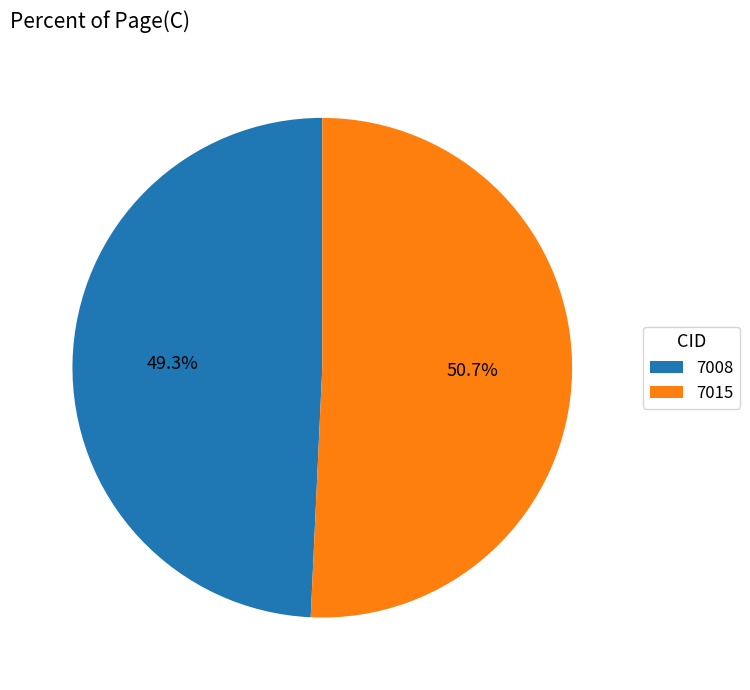

What portion of the pie excludes 7015?

49.3%